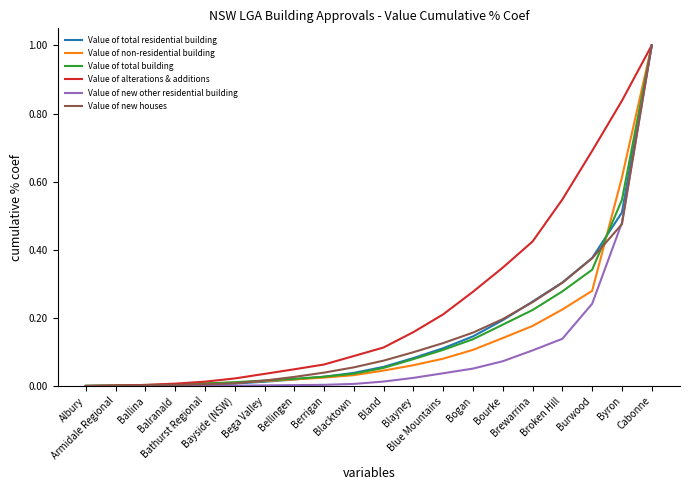

What is the highest value of the Value of non-residential building series?

1.0